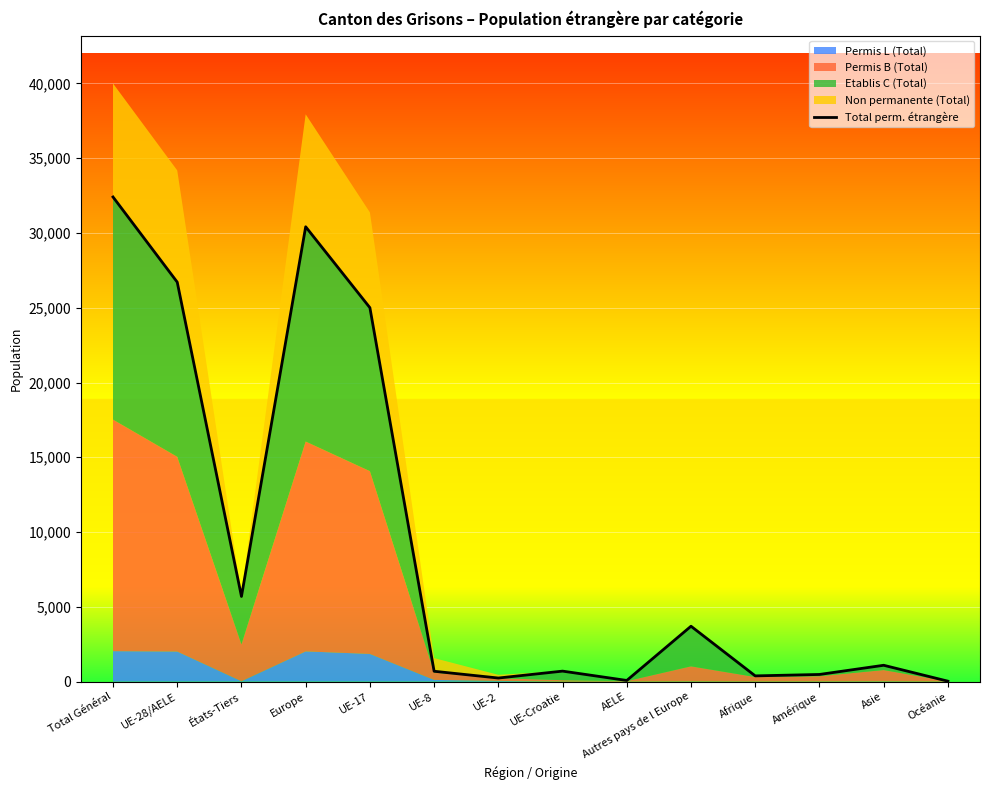

Reading left to right, what are all the values shown in this chart?

Total Général=32405	UE-28/AELE=26711	États-Tiers=5694	Europe=30414	UE-17=25002	UE-8=692	UE-2=239	UE-Croatie=701	AELE=77	Autres pays de l Europe=3703	Afrique=383	Amérique=478	Asie=1092	Océanie=29